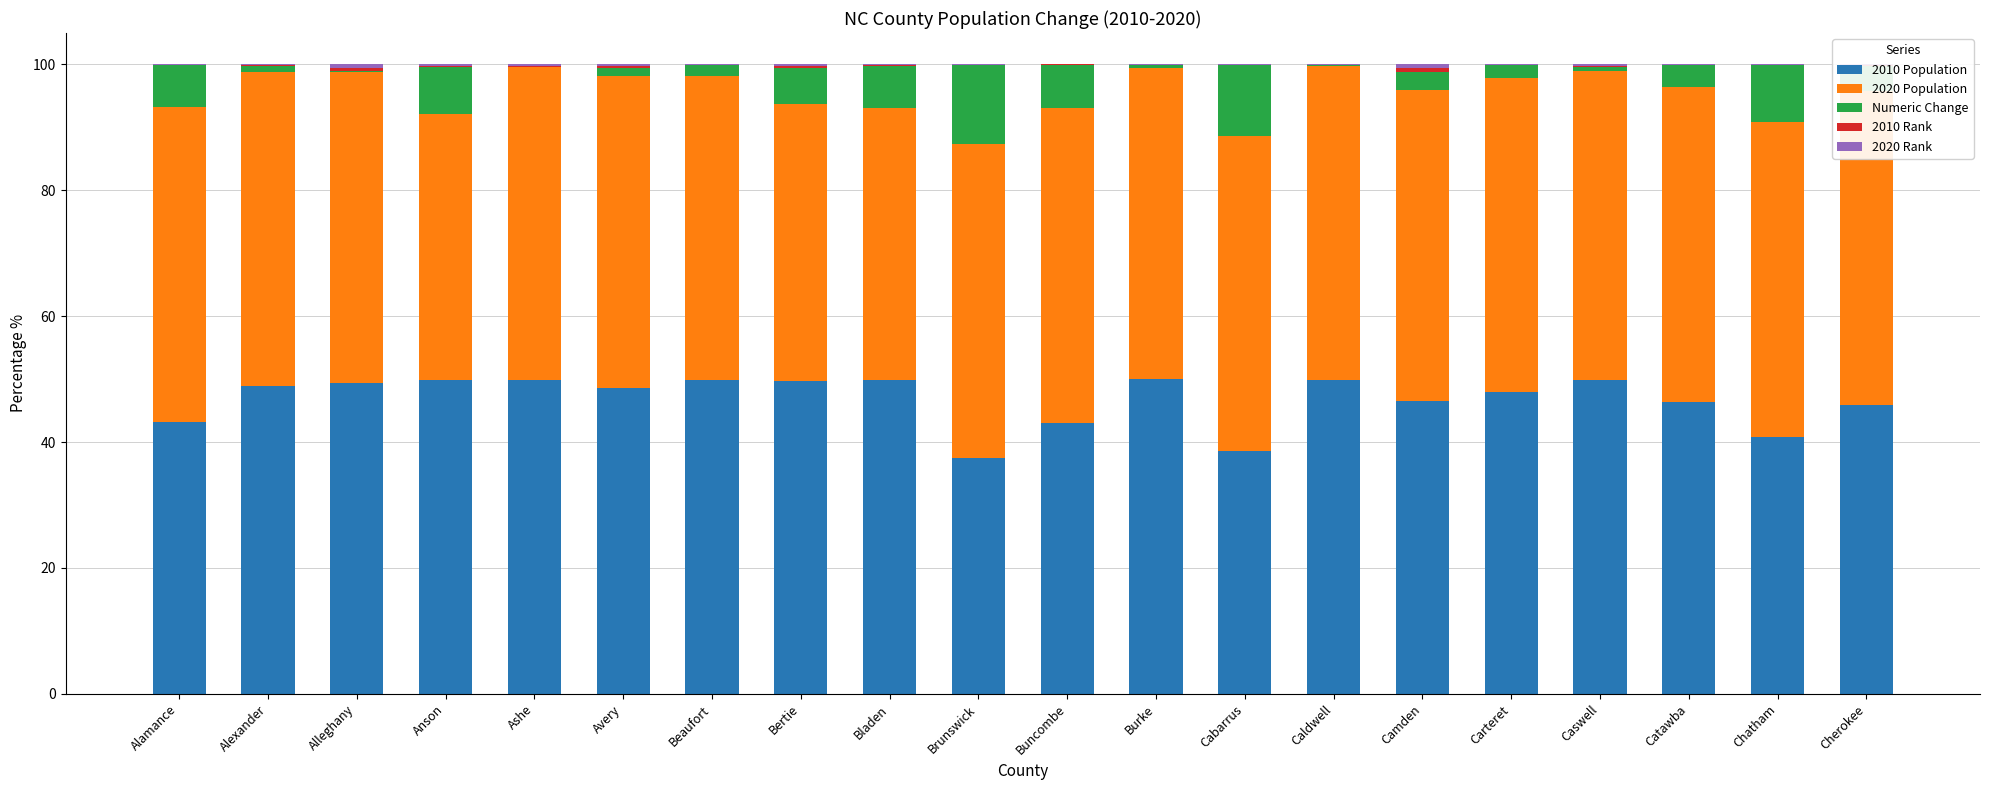

What is the maximum value for 2010 Population?

50.0